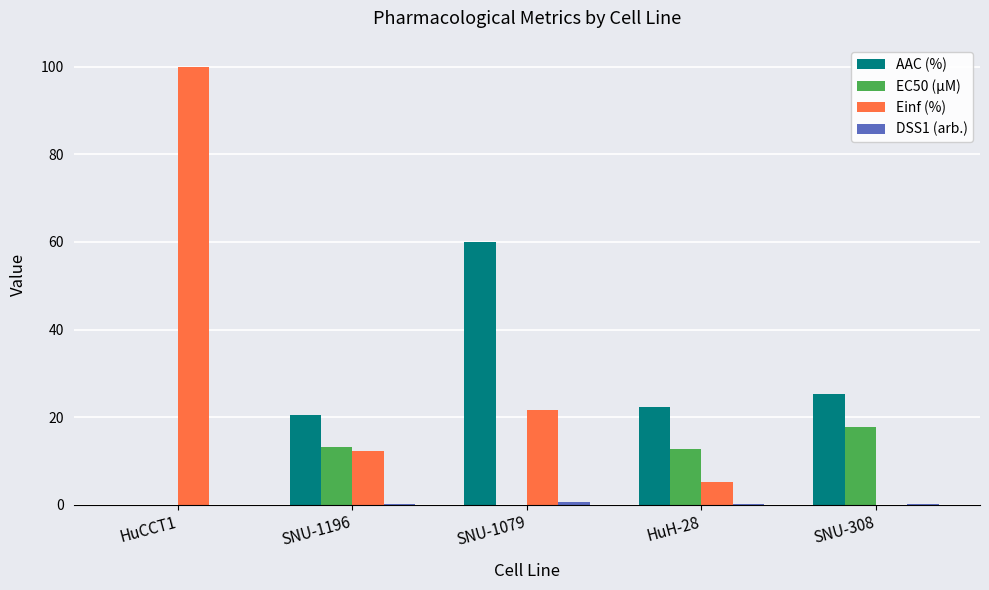

What is the highest value of the AAC (%) series?

59.9